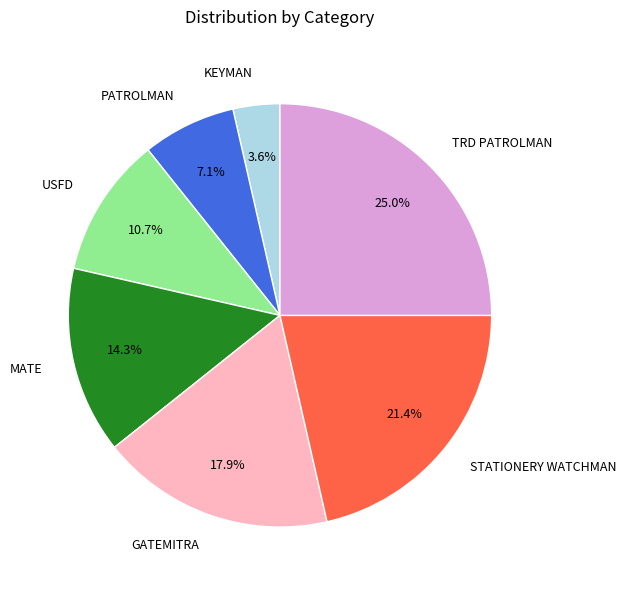

What is the largest slice in the pie chart?

TRD PATROLMAN